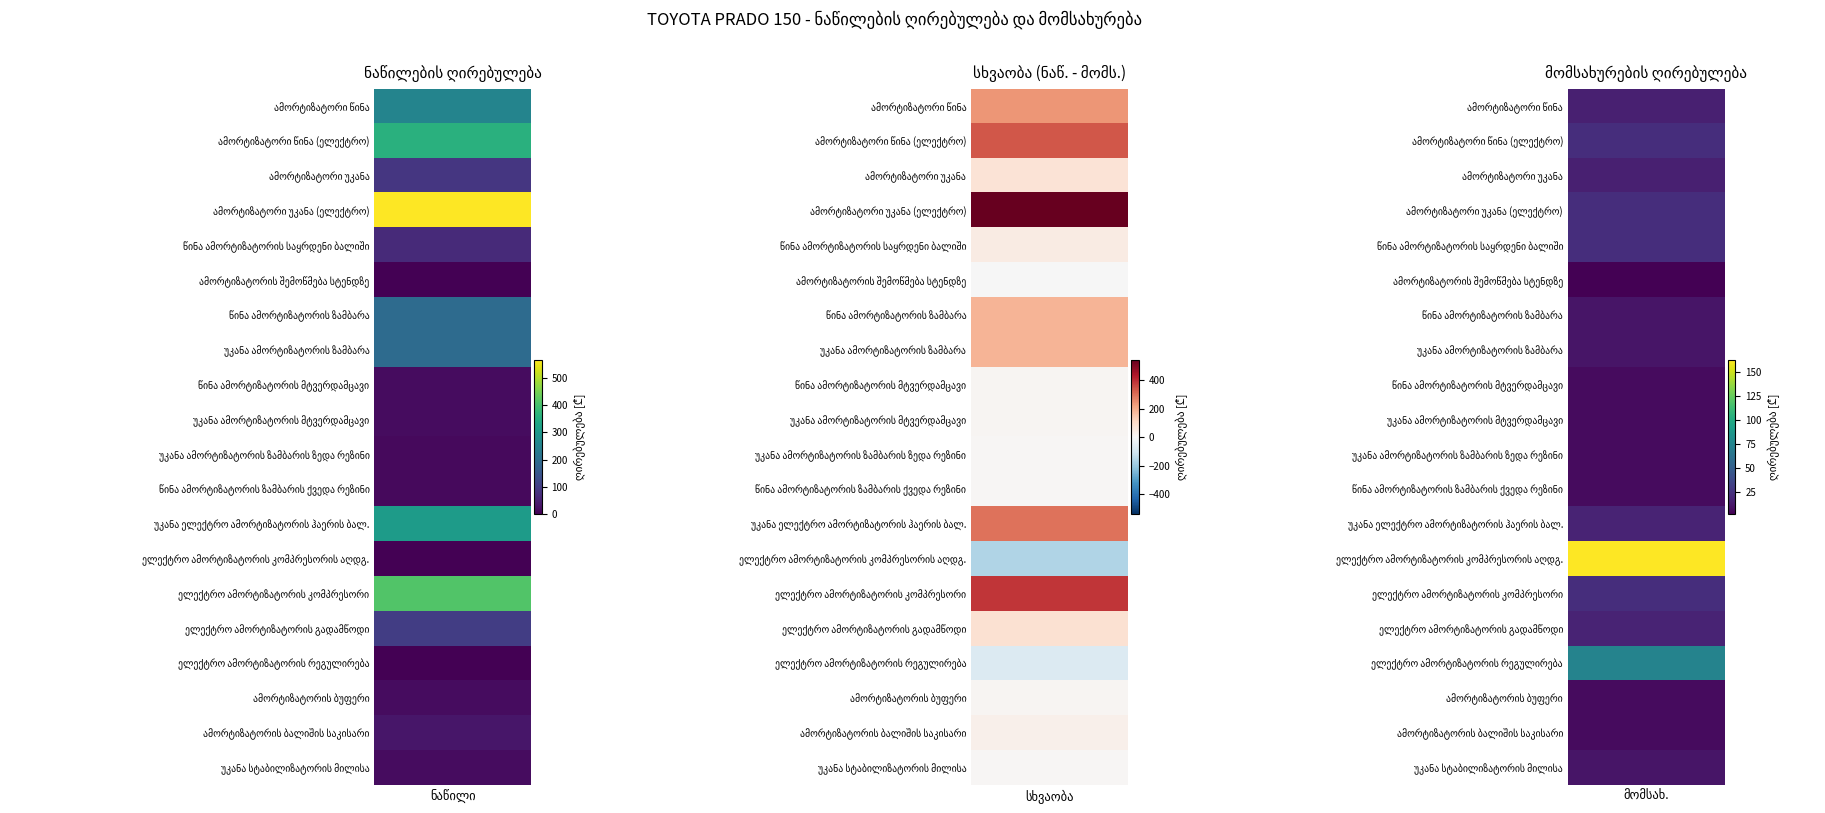

Which series has the largest range (max minus min)?

ამორტიზატორი უკანა (ელექტრო)